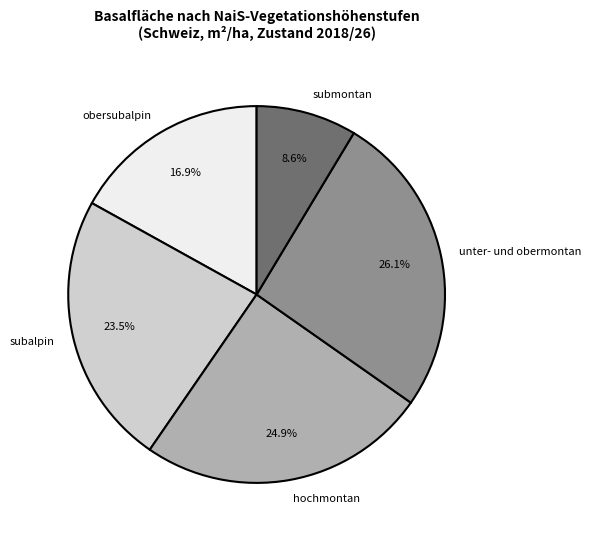

Between unter- und obermontan and submontan, which is larger?

unter- und obermontan